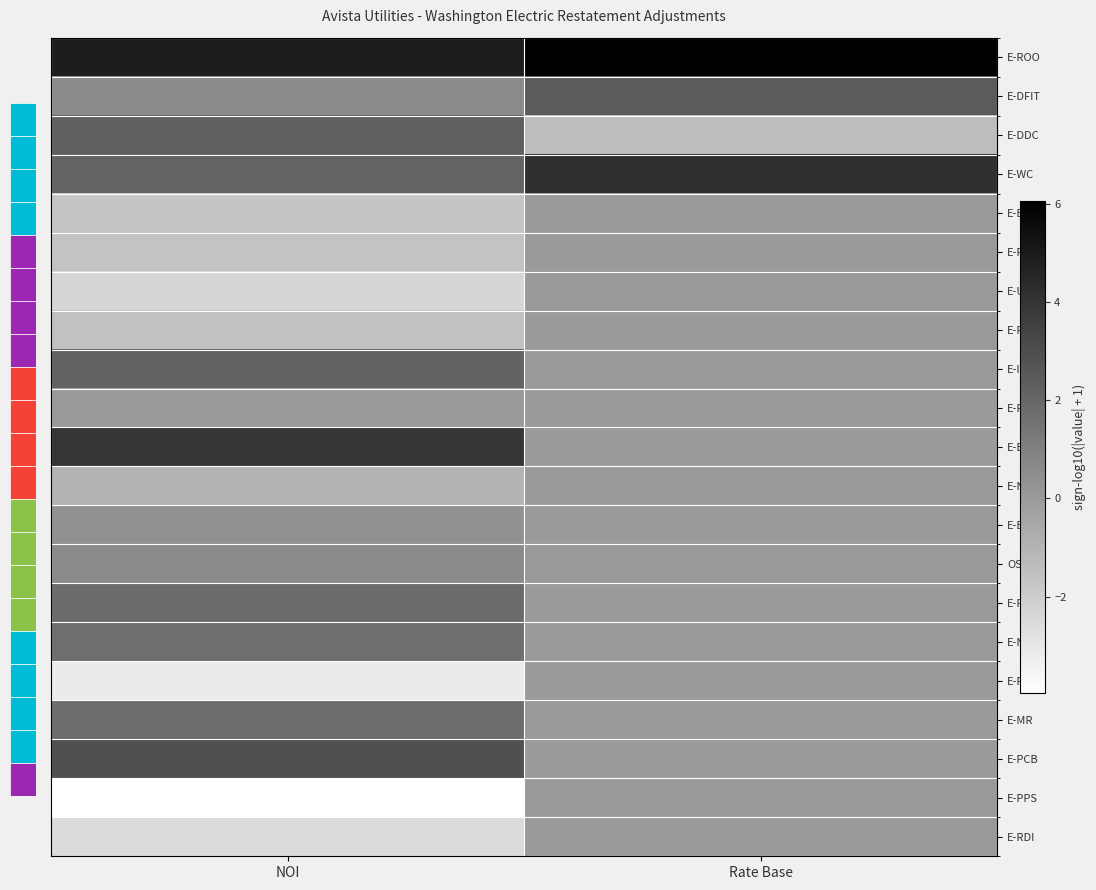

What is the smallest value displayed?

-4.0